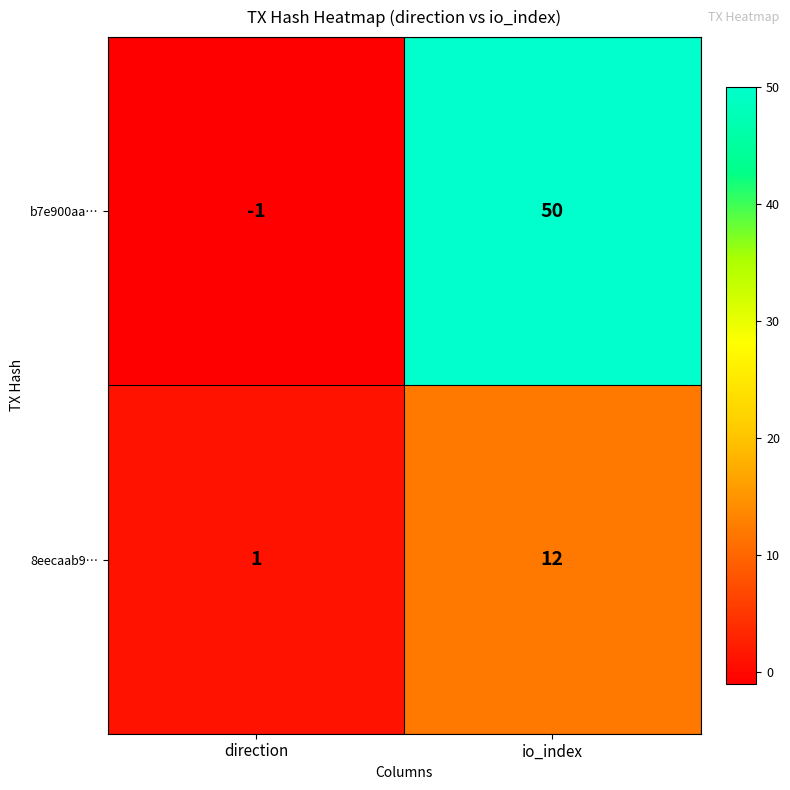

List the series in order of their peak value, highest first.

b7e900aa…, 8eecaab9…